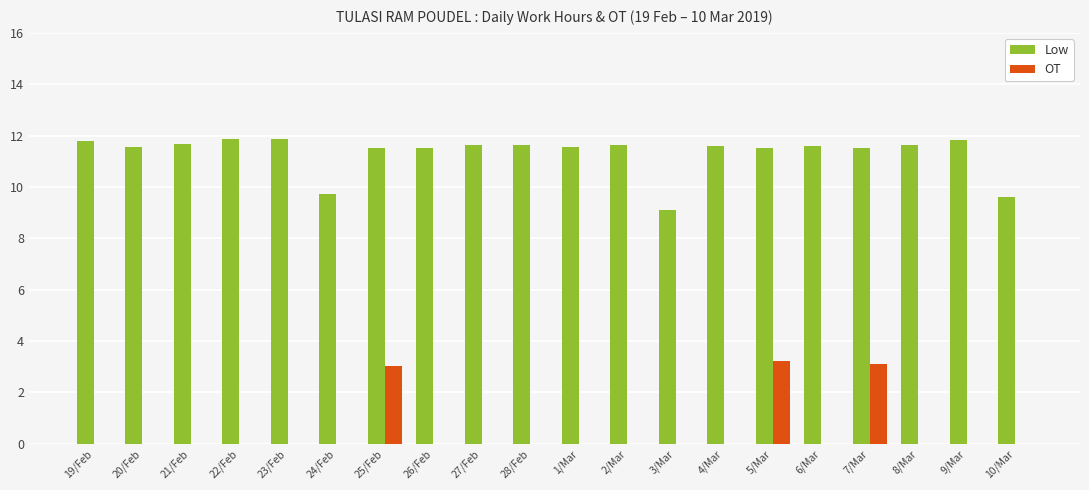

The value of Low at 4/Mar is 18.6. True or false?

False